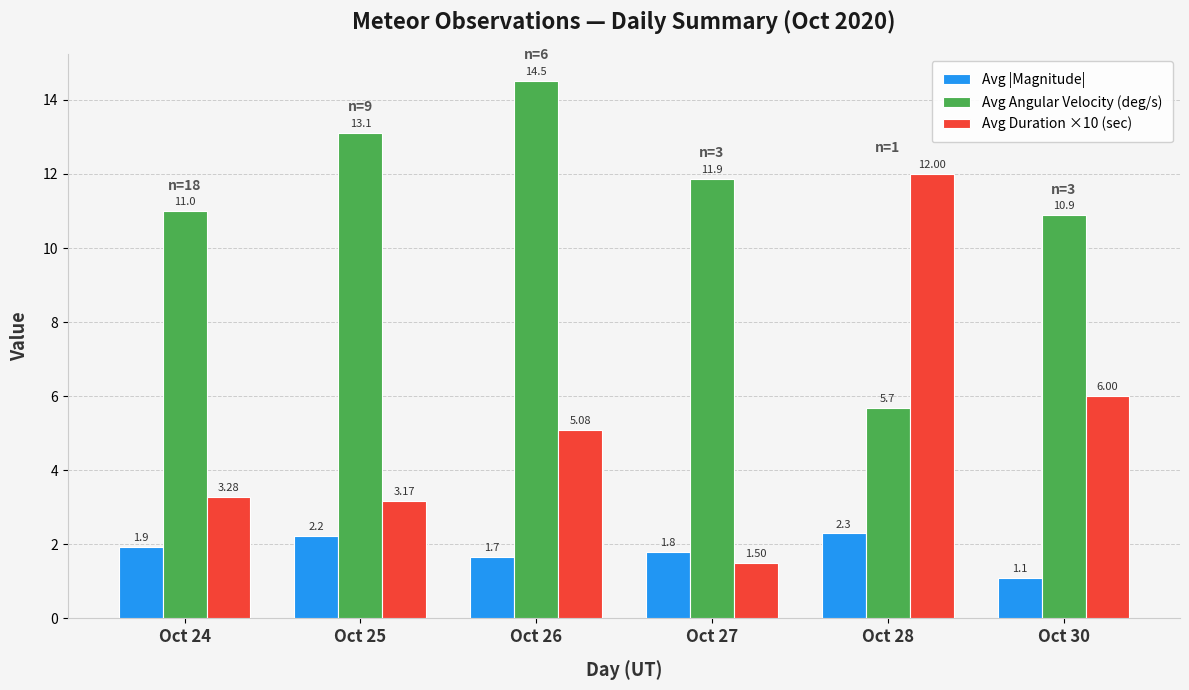

List the labels in order of Avg Angular Velocity (deg/s) value, smallest first.

Oct 28, Oct 30, Oct 24, Oct 27, Oct 25, Oct 26